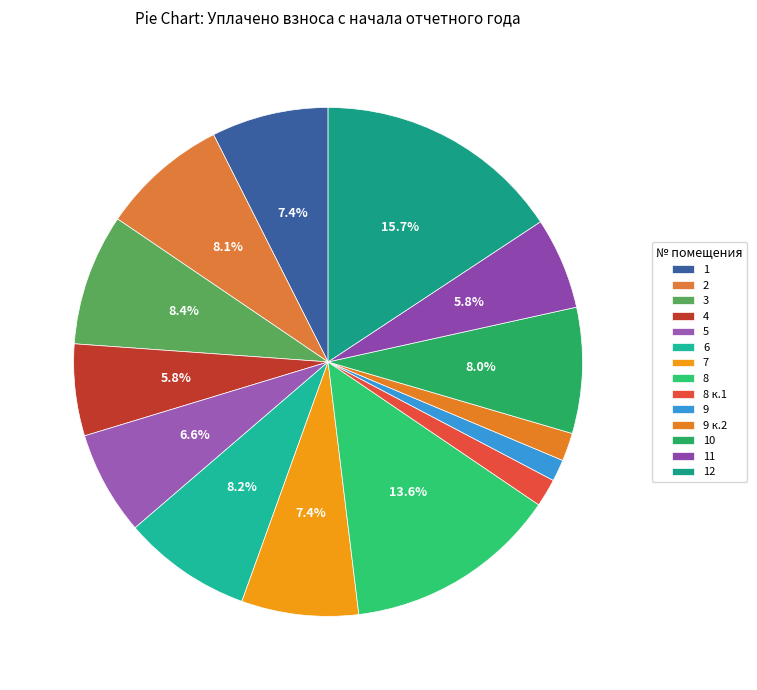

Is there any slice that represents more than half of the pie?

No